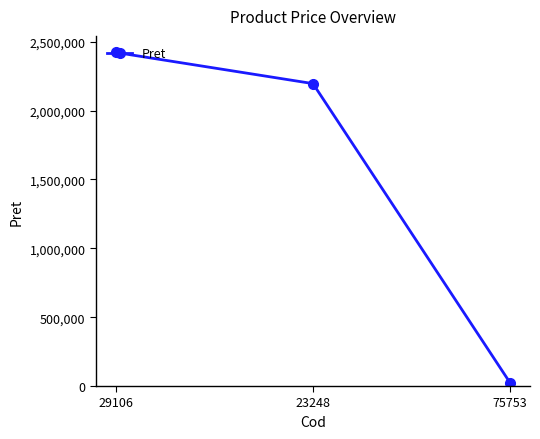

At which category does the chart reach its peak across all series?

29106